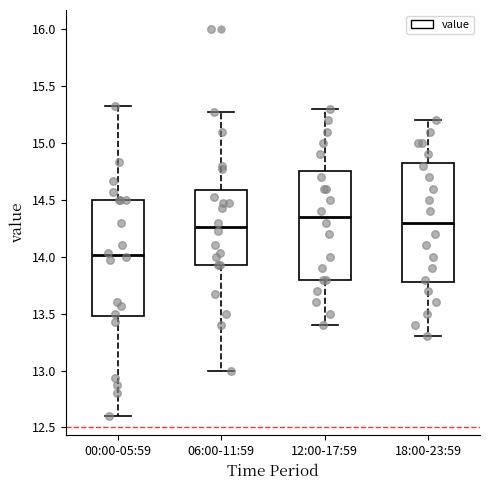

Where does the upper whisker of the box for 18:00-23:59 end on the y-axis? The values are not printed on the chart, so give them approximately, as read against the axis.

15.20